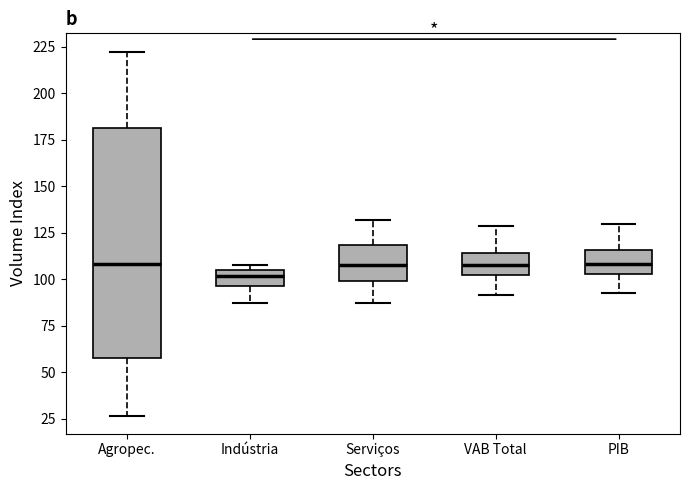

Reading left to right, transcribe this box plot: for each box, give where its median line is, the range the box spans, and where its two whiskers end, as read against the y-axis. The values are not printed on the chart, so give them approximately, as read against the axis.

Agropec.: median 110, box 55 to 180, whiskers 25 to 225
Indústria: median 100, box 95 to 105, whiskers 85 to 110
Serviços: median 110, box 100 to 120, whiskers 85 to 130
VAB Total: median 110, box 105 to 115, whiskers 90 to 130
PIB: median 110, box 105 to 115, whiskers 95 to 130